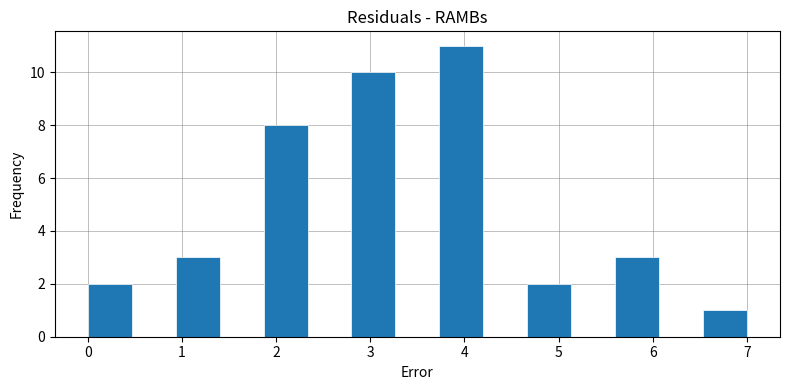

How tall is the bar that spans 2.8 to 3.3 on the x-axis? Neither the bar edges nor the heights are printed on the chart, so give them approximately, as read against the axes.

10